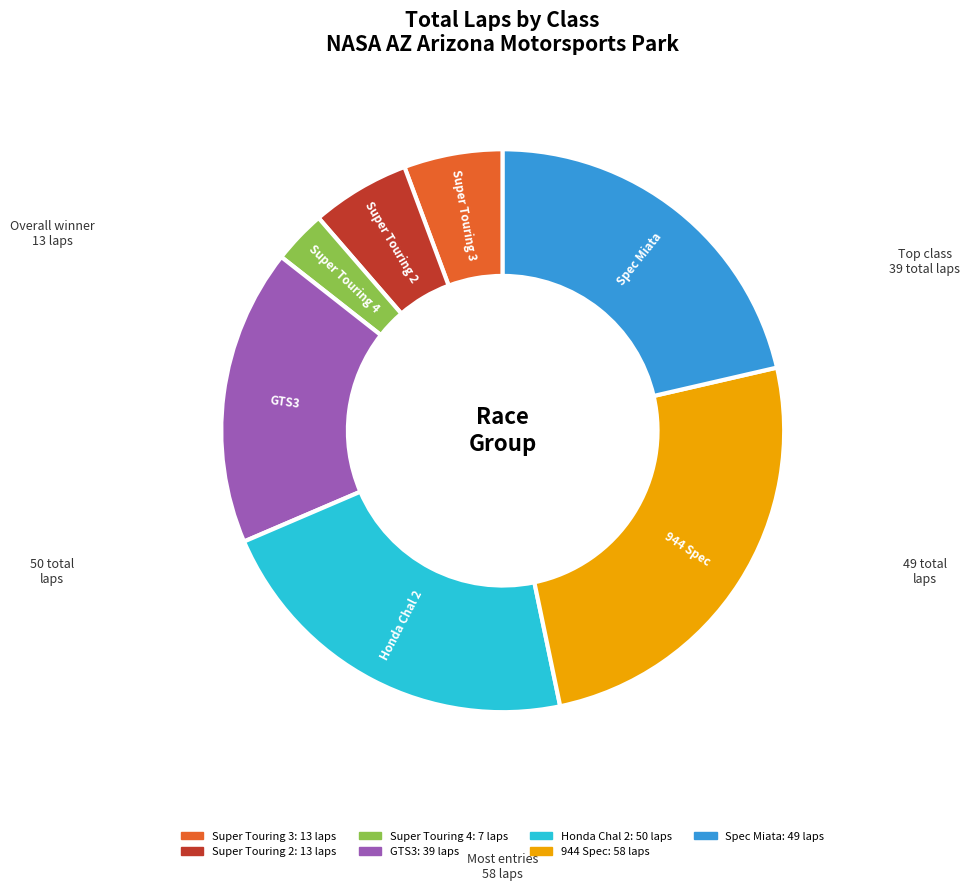

Is there a majority slice in this chart?

No